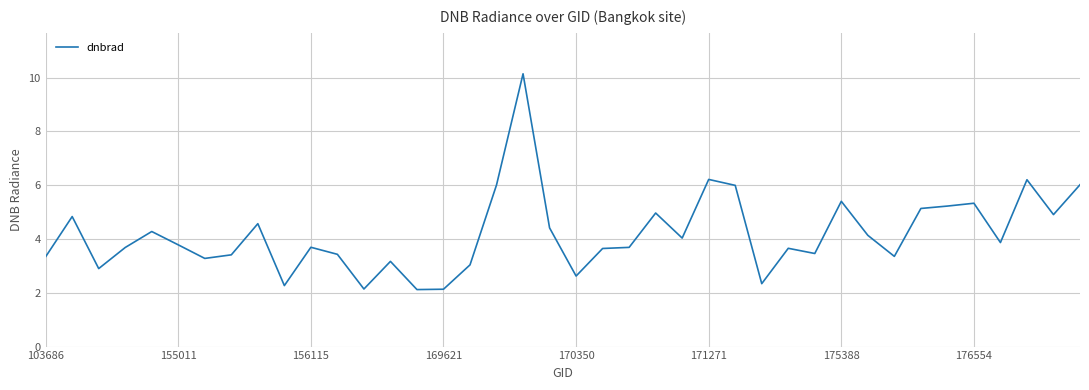

What is the smallest value displayed?

2.1